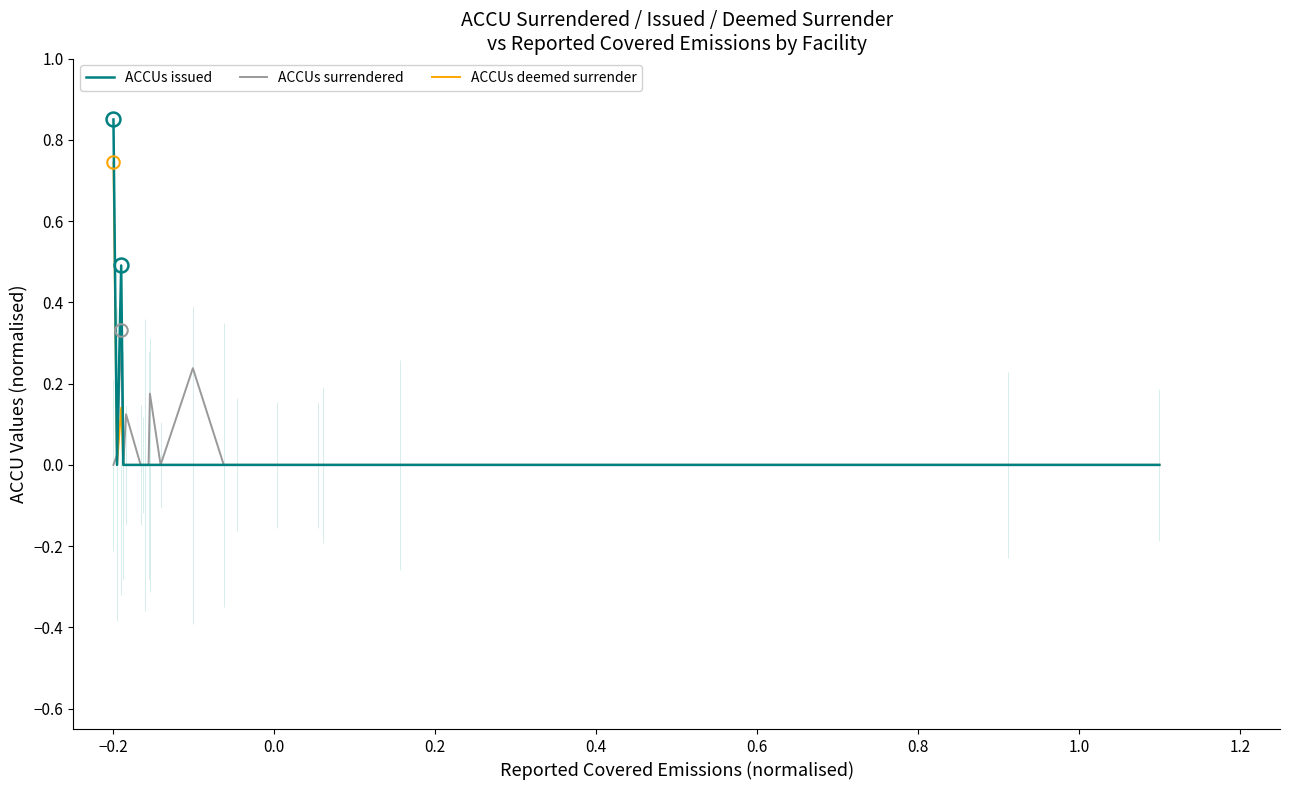

Is the value of ACCUs deemed surrender at 19 greater than the value of ACCUs surrendered at 1.0?

No